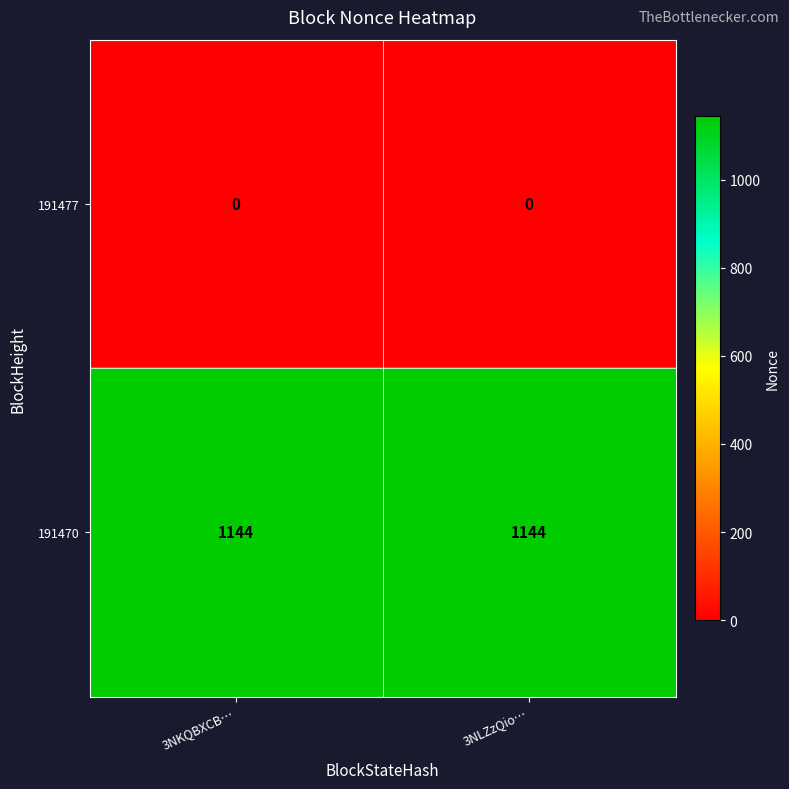

Reading left to right, list all the values displayed in this chart.

191477: 0	0
191470: 1144	1144